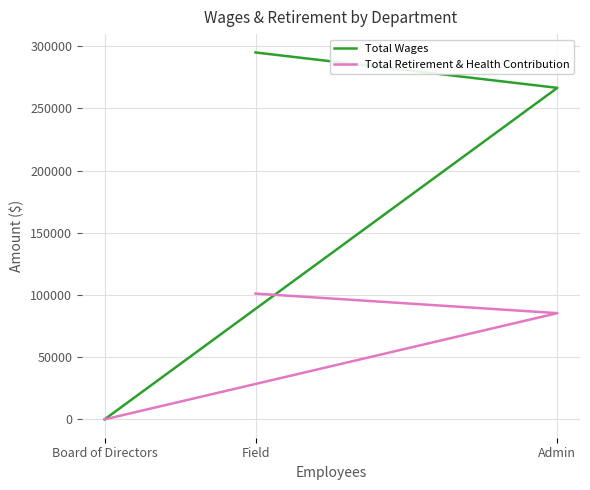

Which has a higher value, Field or Board of Directors?

Field